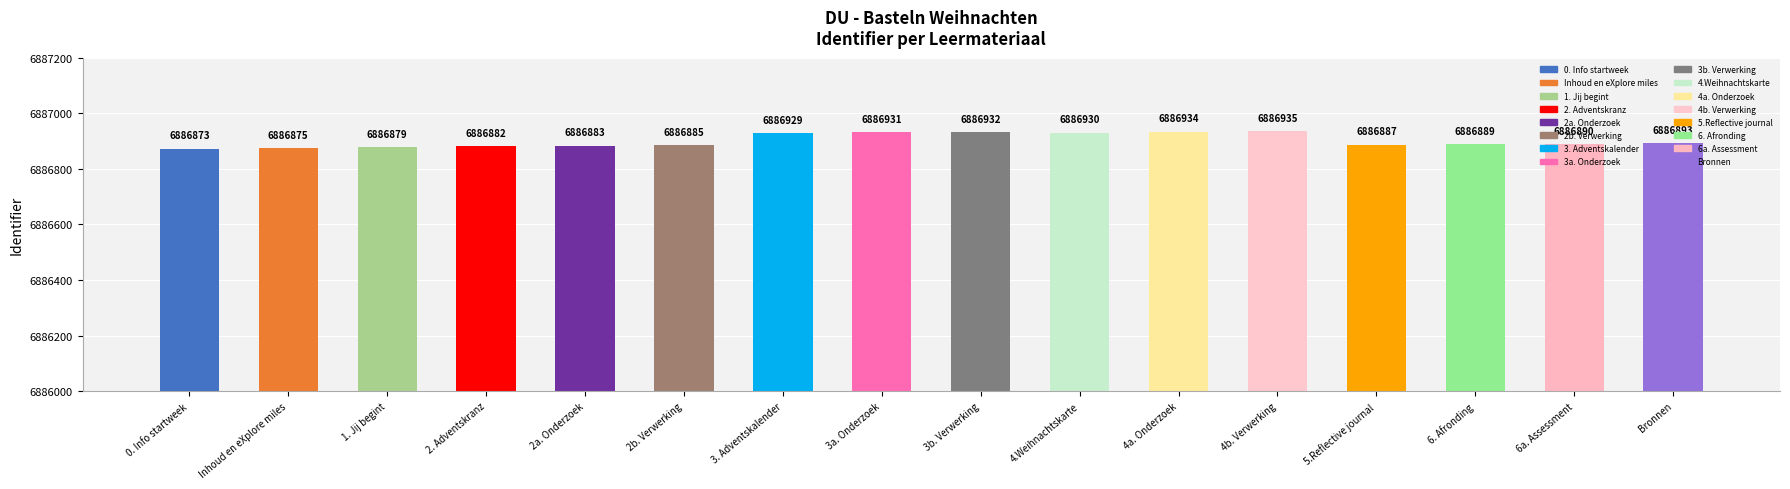

What is the change in value from 2b. Verwerking to 4b. Verwerking?

+50